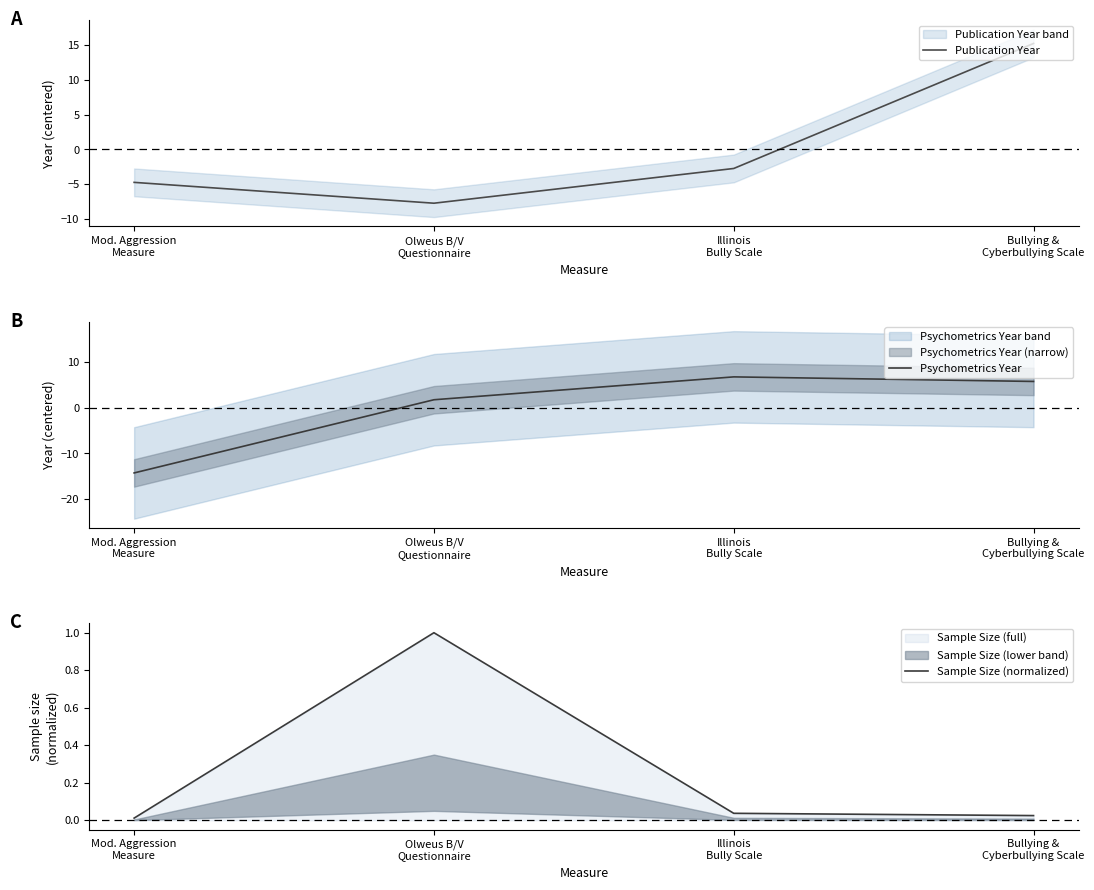

What is the difference between the Sample Size (normalized) values at Bullying &
Cyberbullying Scale and Olweus B/V
Questionnaire?

1.0